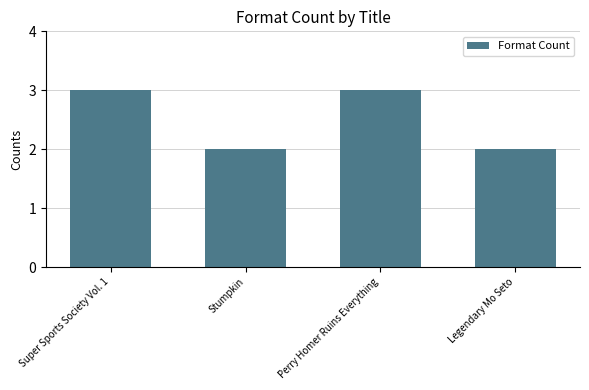

What value does the data have at Perry Homer Ruins Everything?

3